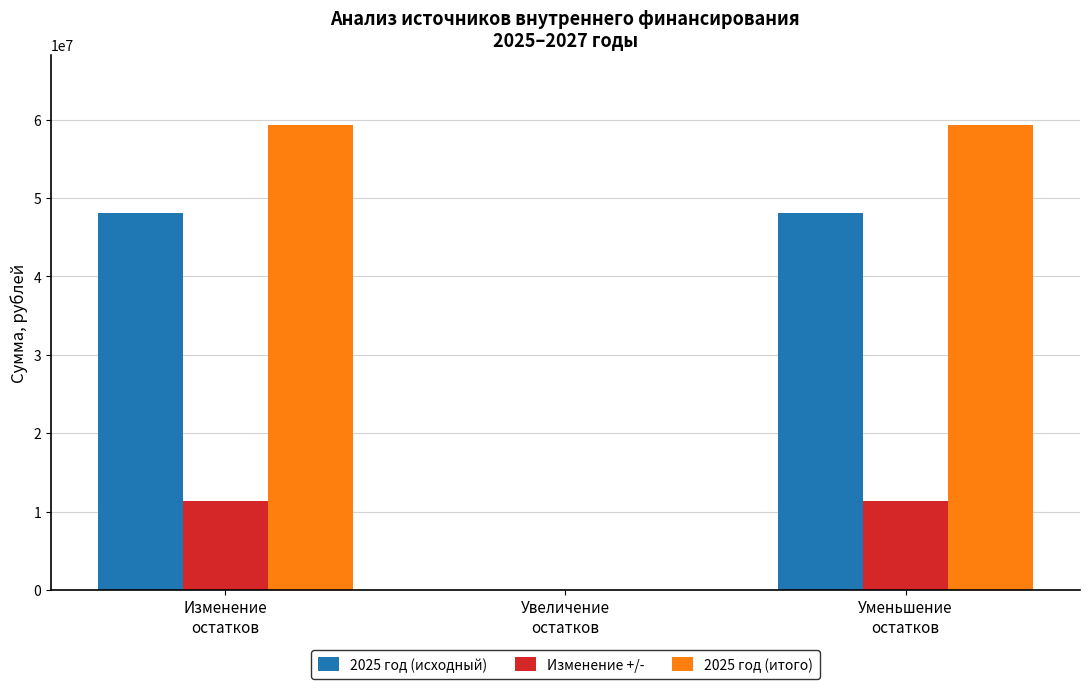

How many data points does each series have?

3